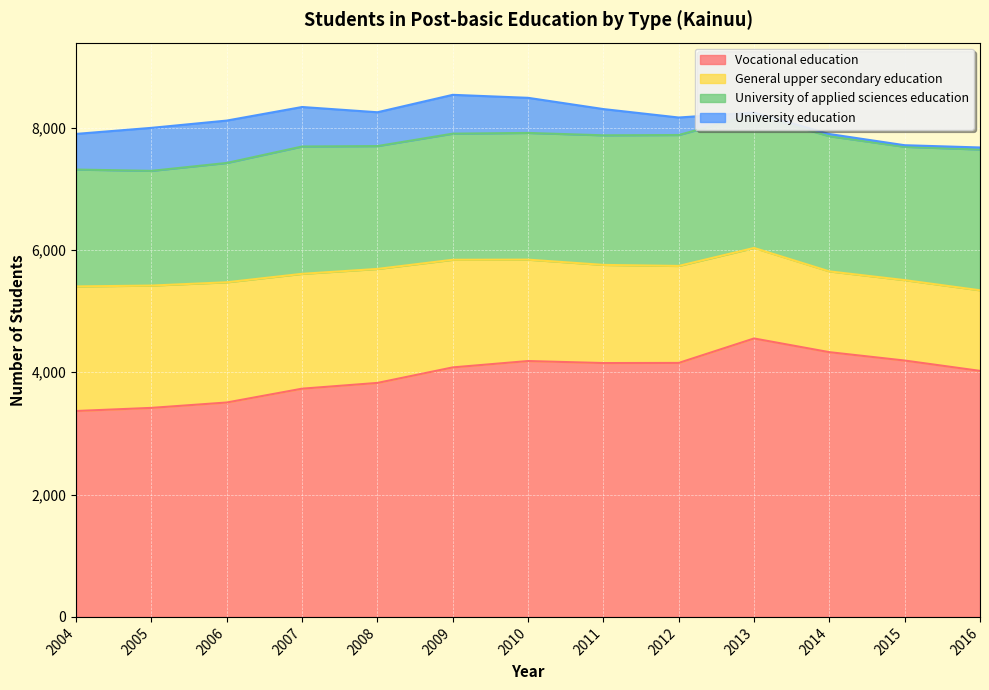

What is the total value across all series at 2008?

8252